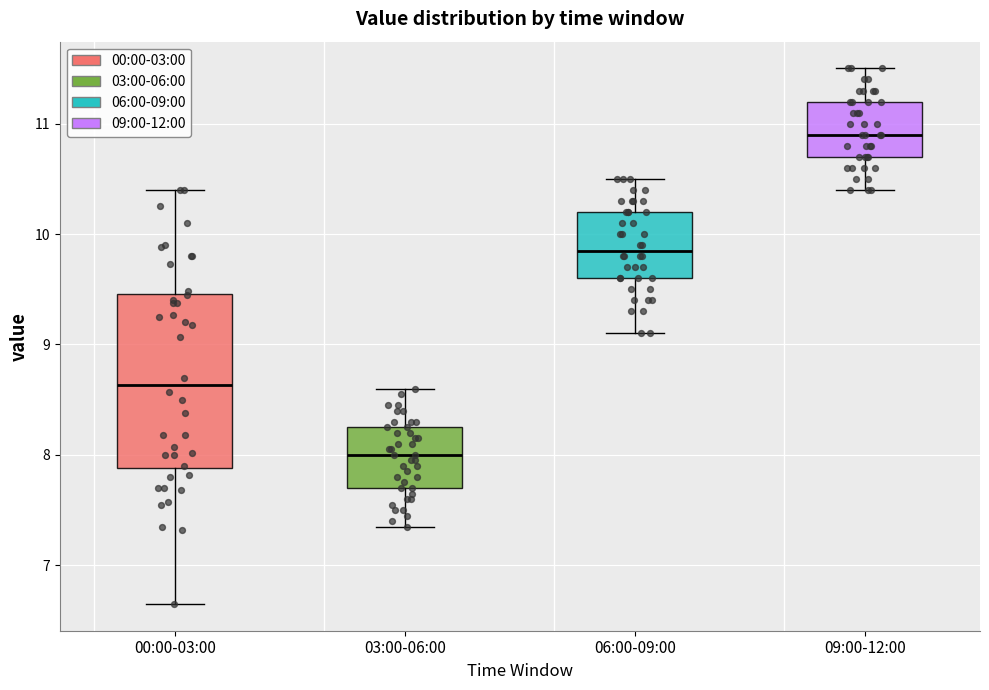

Which box's median line is the highest?

09:00-12:00